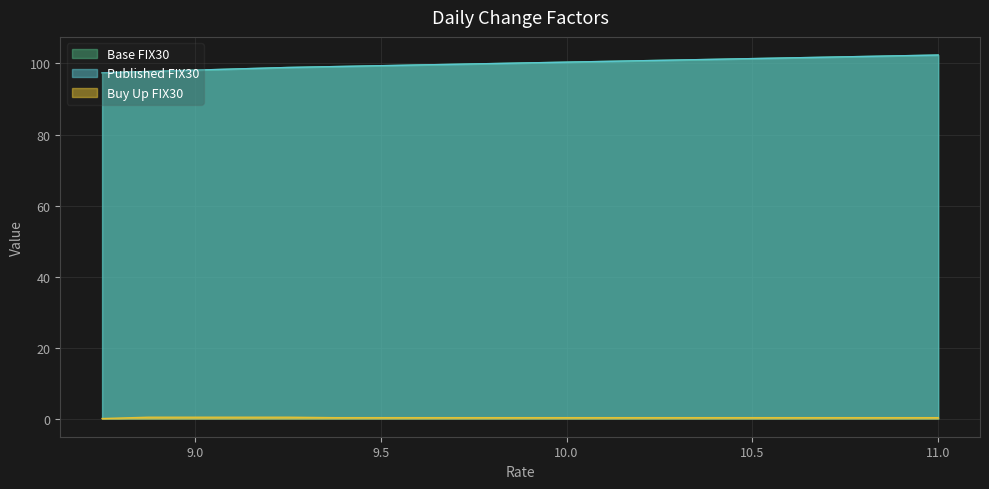

Which has a higher value, 10.625 or 10.0?

10.625